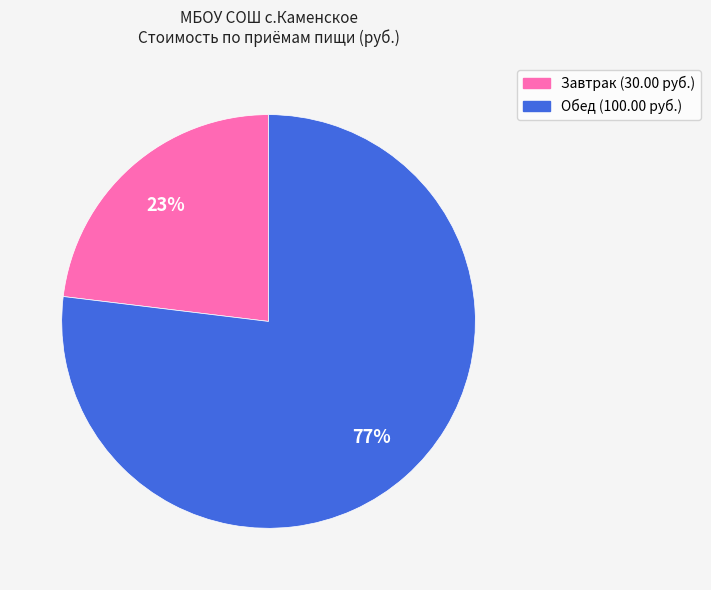

To the nearest percent, what is the difference between the largest and smallest slice percentages?

54%